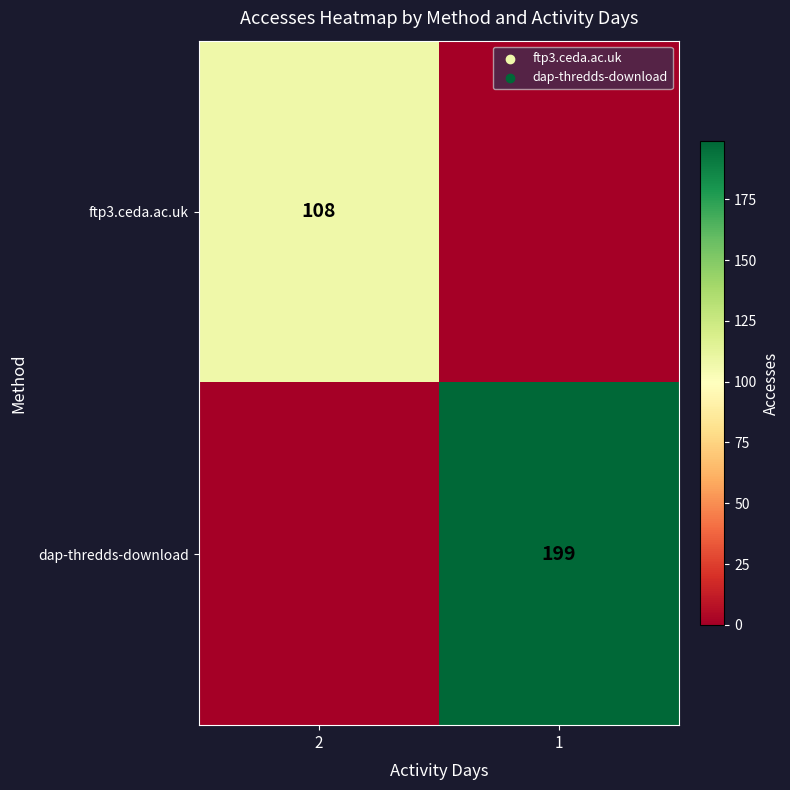

The dap-thredds-download series shows 199 at 1. True or false?

True